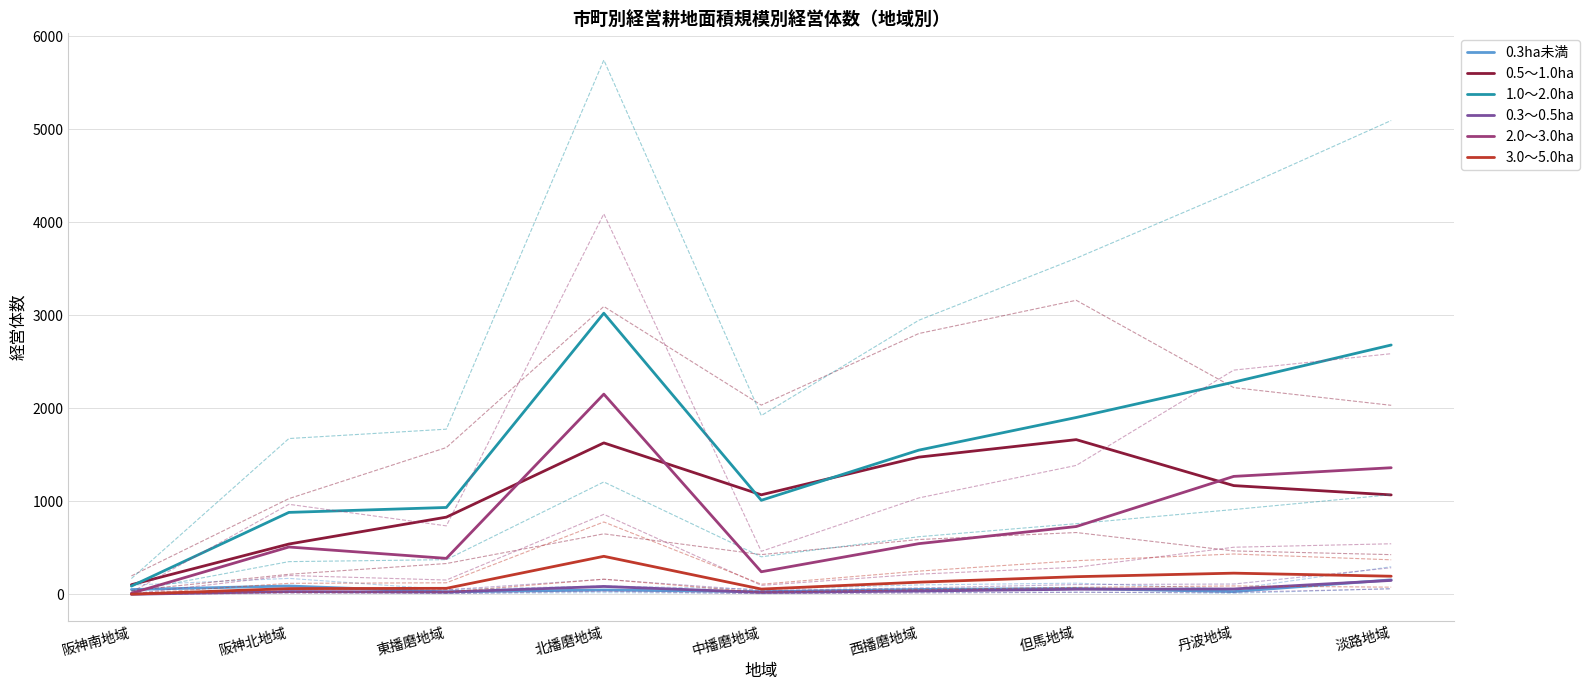

The 0.3ha未満 series shows 46 at 東播磨地域. True or false?

False